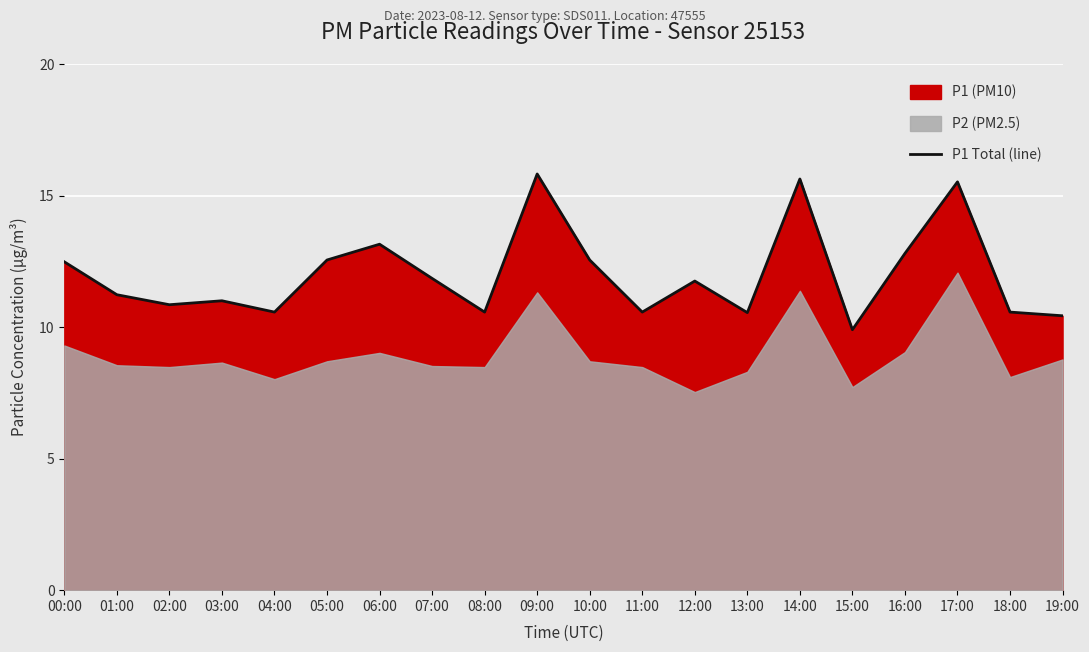

How many lines are shown in the chart?

1